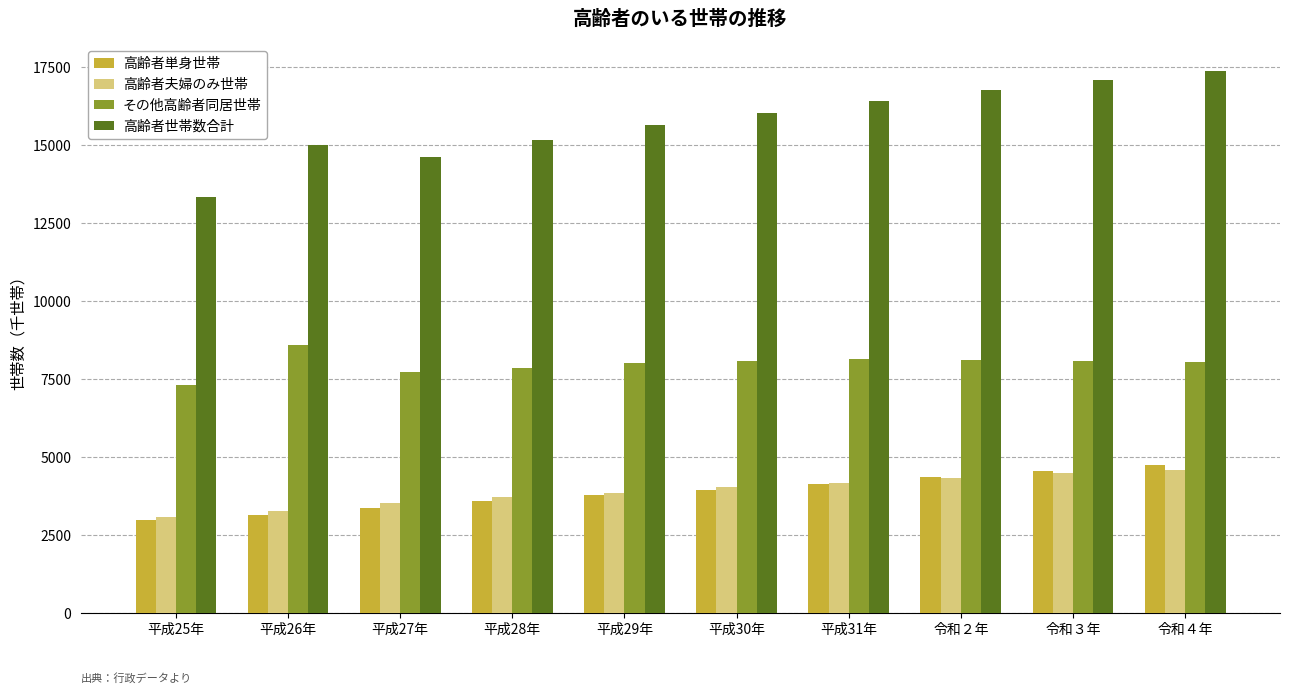

What is the lowest value of the 高齢者夫婦のみ世帯 series?

3068